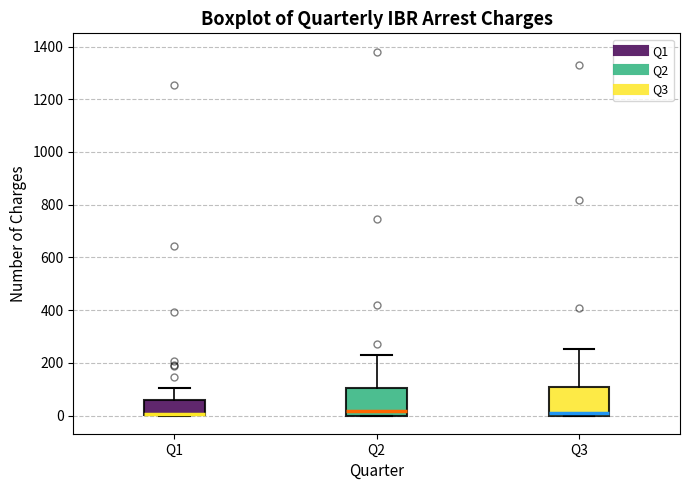

Reading left to right, read every box against the y-axis: the position of its median line, the range the box covers, and the ends of its whiskers. The values are not printed on the chart, so give them approximately, as read against the axis.

Q1: median 0 (drawn on the box's lower edge), box 0 to 60, whiskers 0 to 100
Q2: median 20, box 0 to 100, whiskers 0 to 240
Q3: median 20, box 0 to 100, whiskers 0 to 260